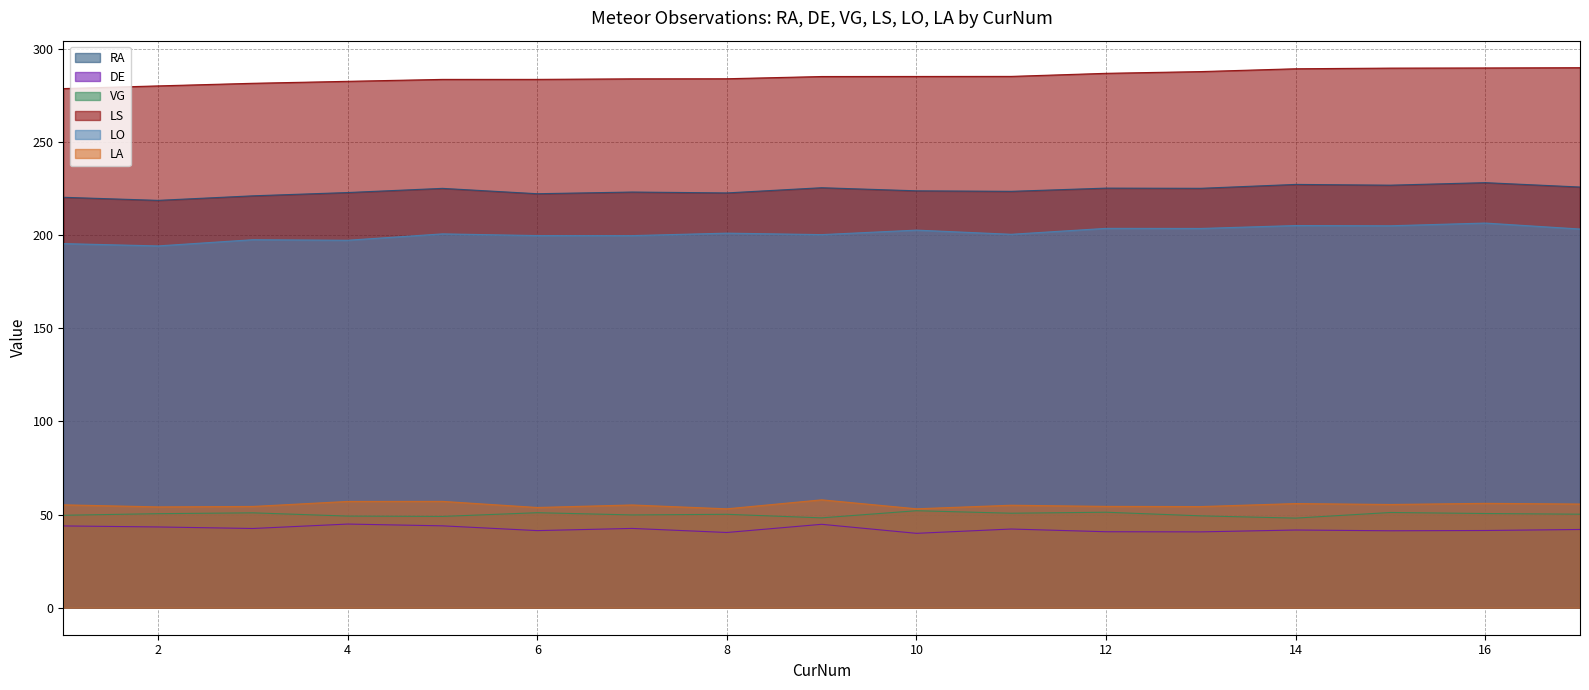

Which series has the widest spread of values?

LO